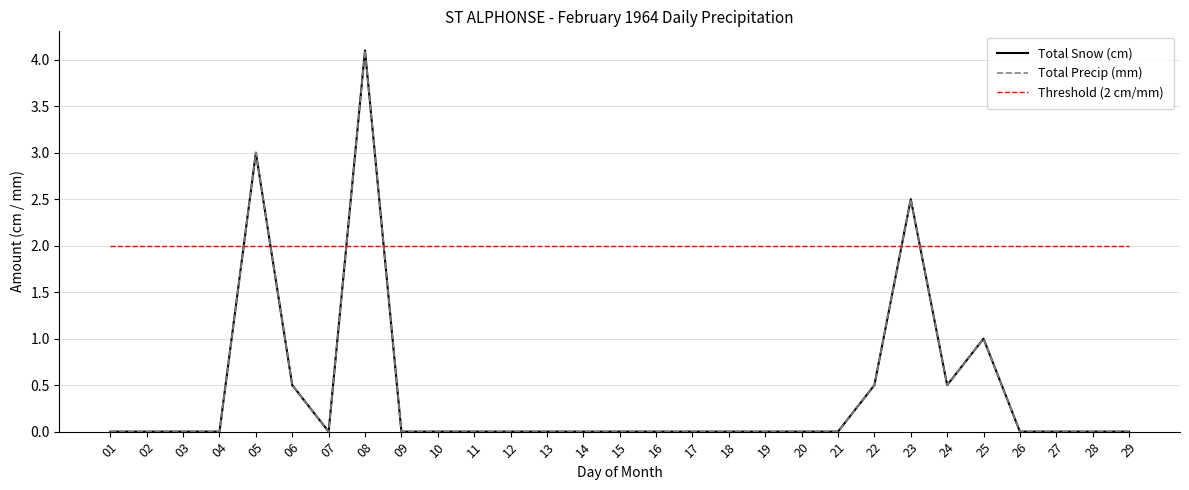

At which label is Total Snow (cm) closest to 2?

23